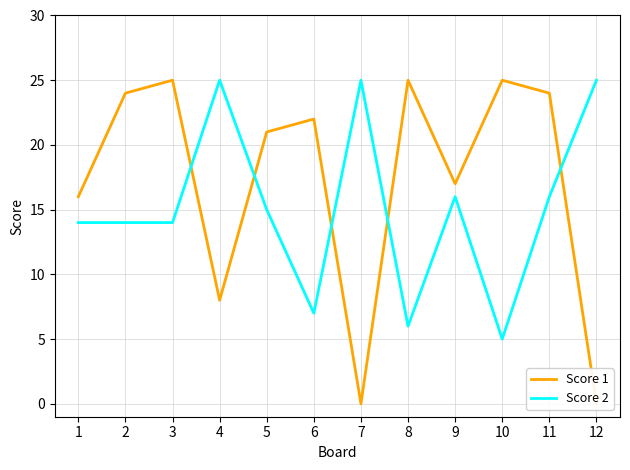

Reading left to right, extract all data points from this chart.

Score 1: 1=16	2=24	3=25	4=8	5=21	6=22	7=0	8=25	9=17	10=25	11=24	12=0
Score 2: 1=14	2=14	3=14	4=25	5=15	6=7	7=25	8=6	9=16	10=5	11=16	12=25